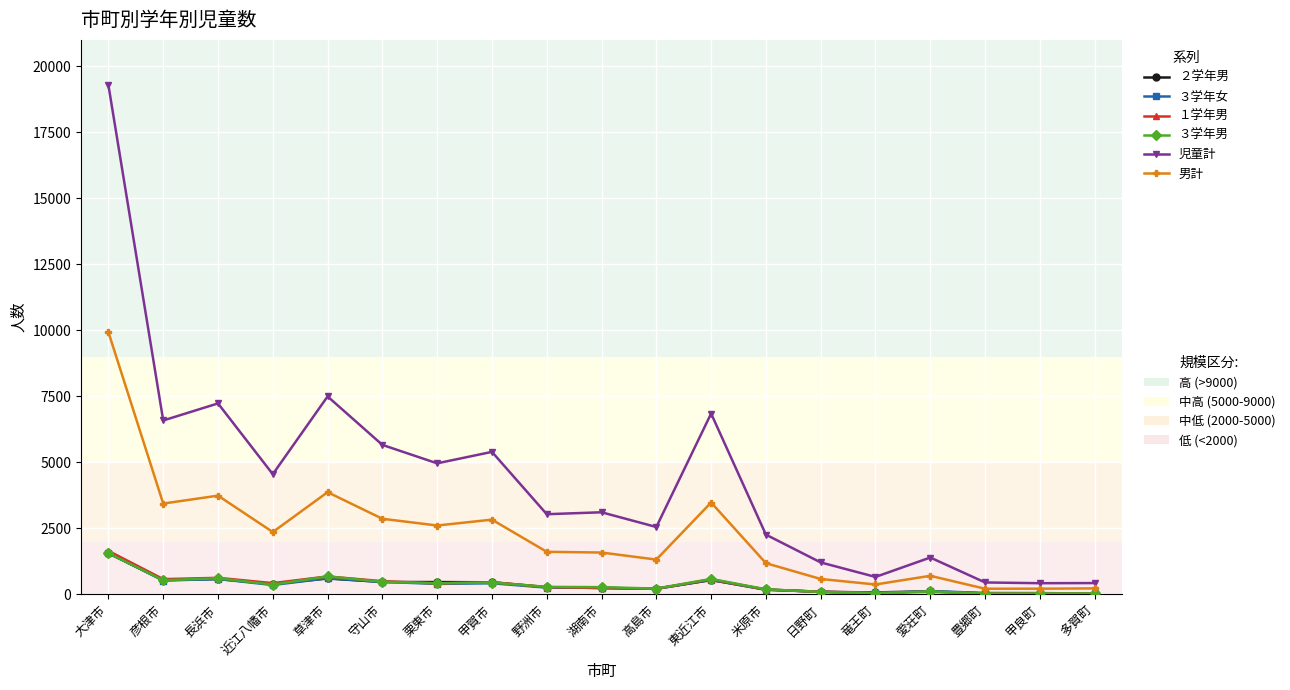

How many distinct data groups are displayed?

6